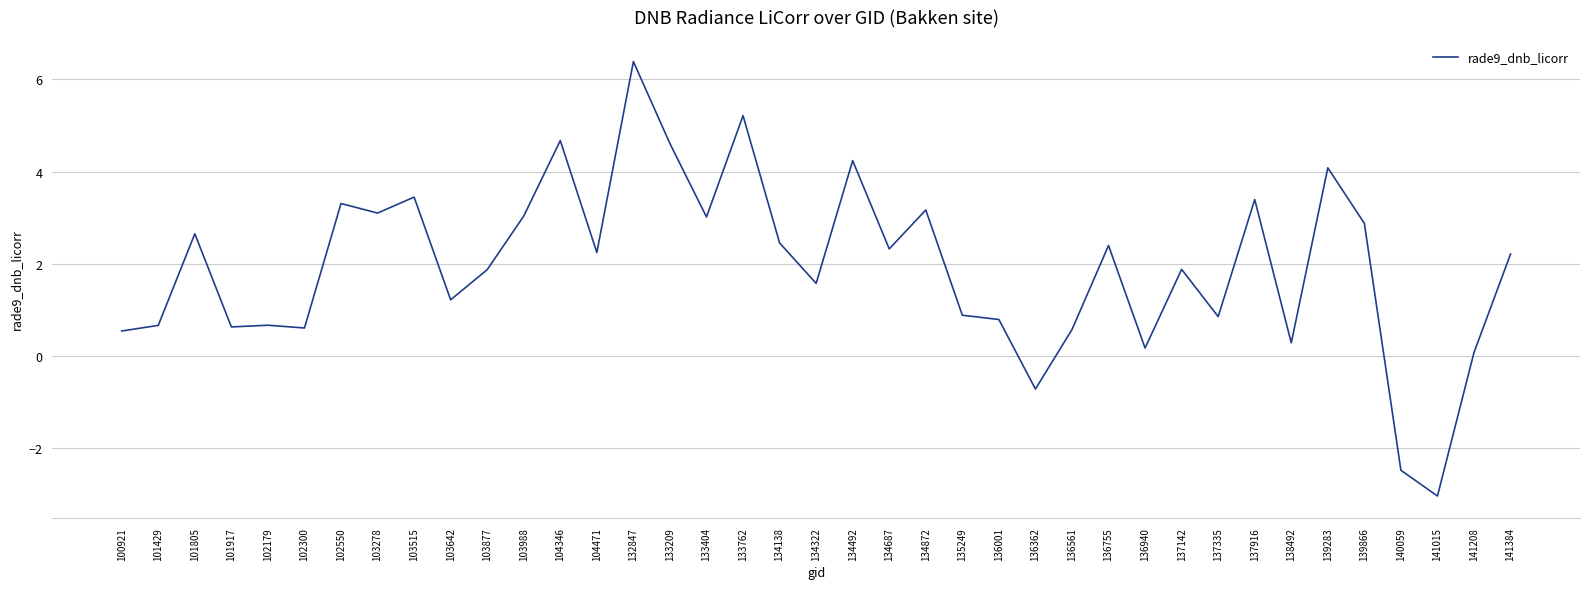

What is the difference between the second highest and second lowest values?

7.7